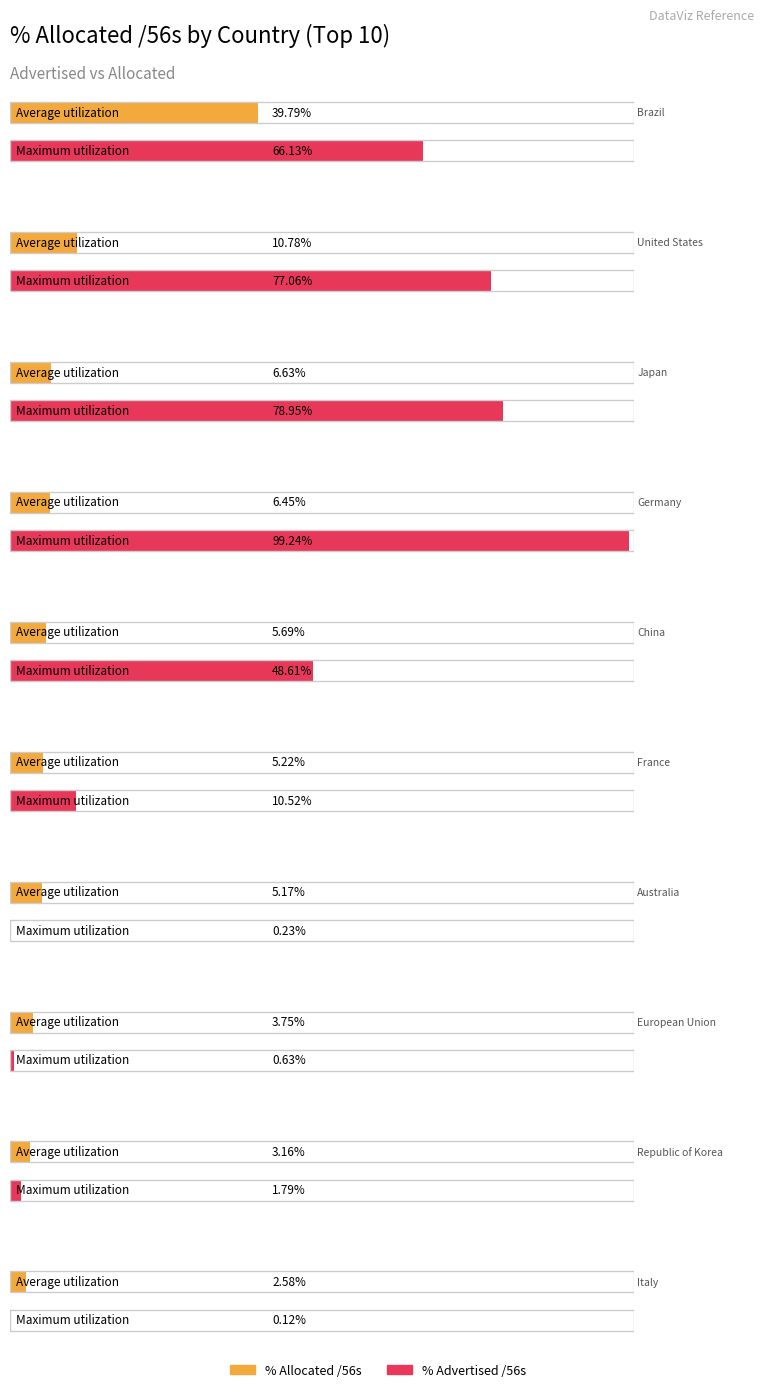

How many groups of bars are there?

10